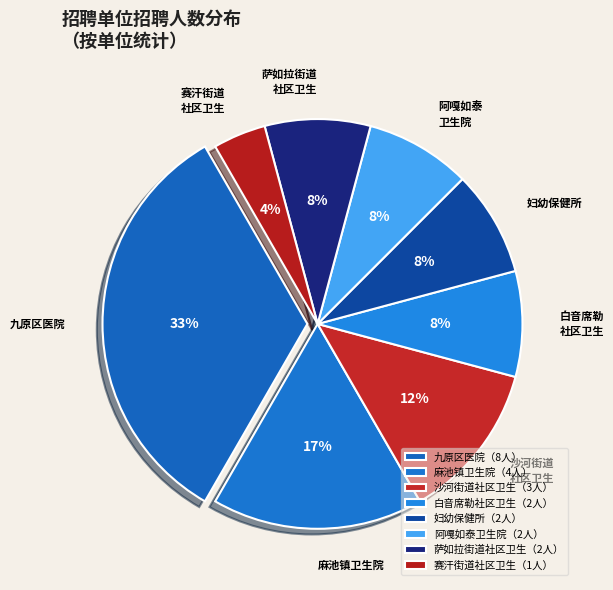

True or false: 白音席勒 社区卫生 accounts for 8% of the total.

True